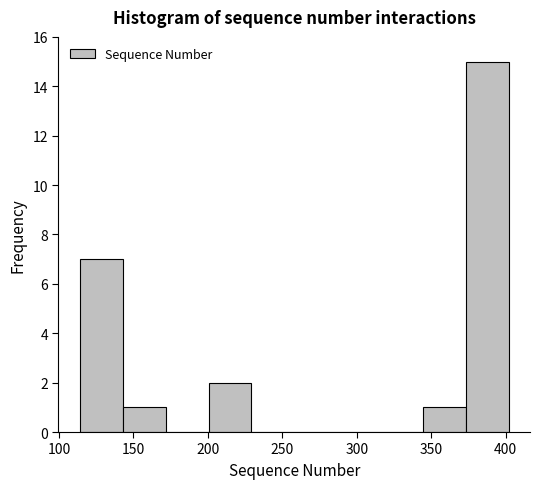

Over which range of the x-axis is the bar tallest?

375 to 400